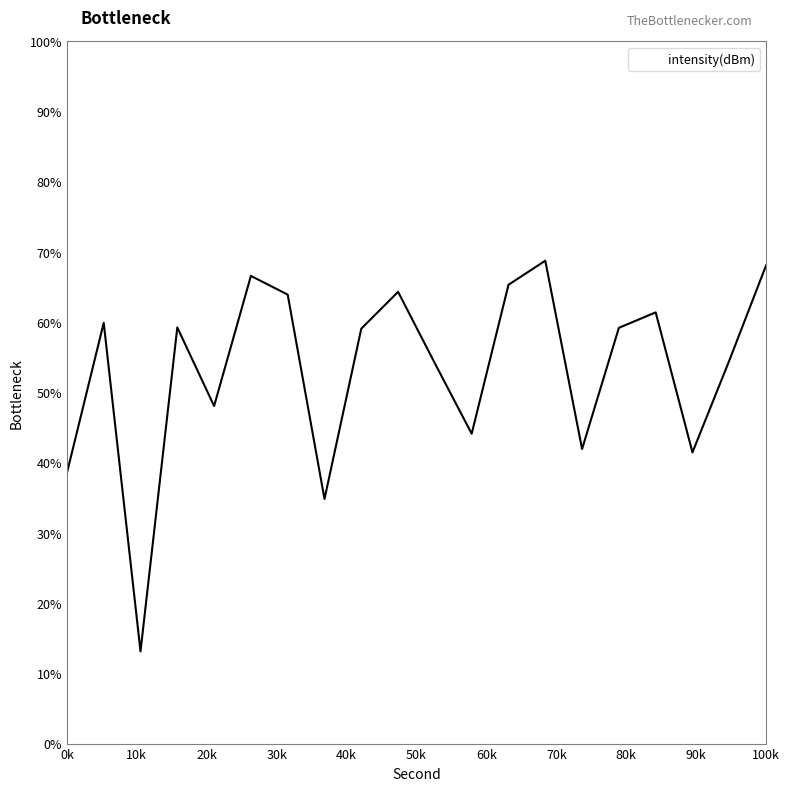

What is the difference between the second highest and second lowest values?

33.3